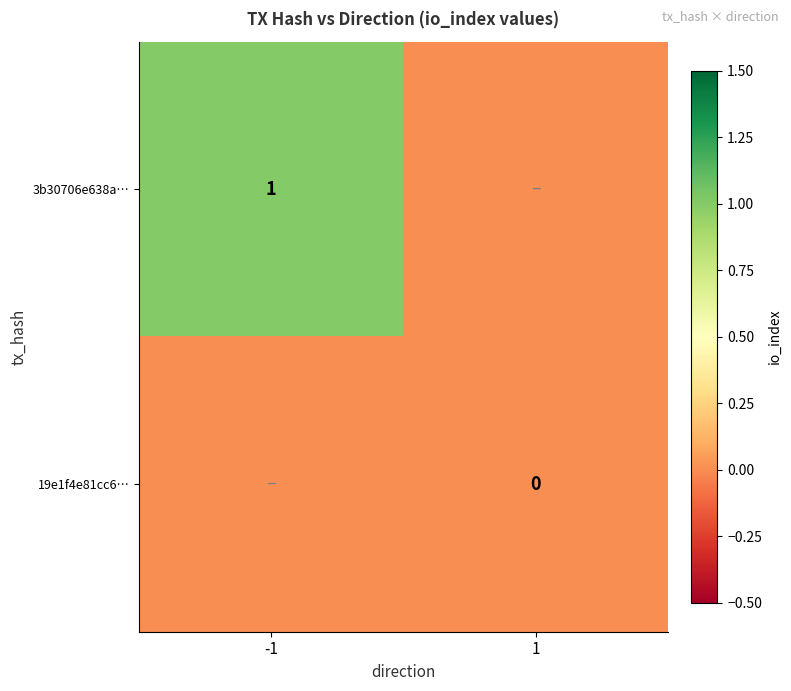

The 3b30706e638a… series shows 1 at -1. True or false?

True